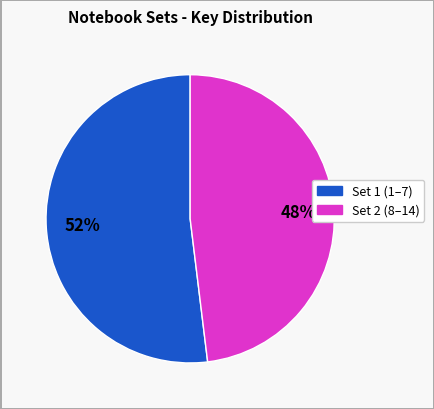

Is there a majority slice in this chart?

Yes